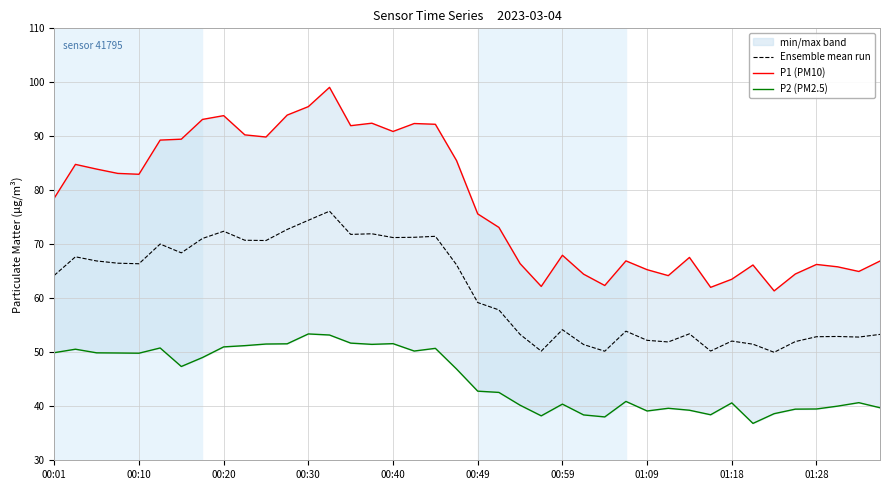

In P2 (PM2.5), how many points are higher than both neighbors (excluding endpoints)?

10